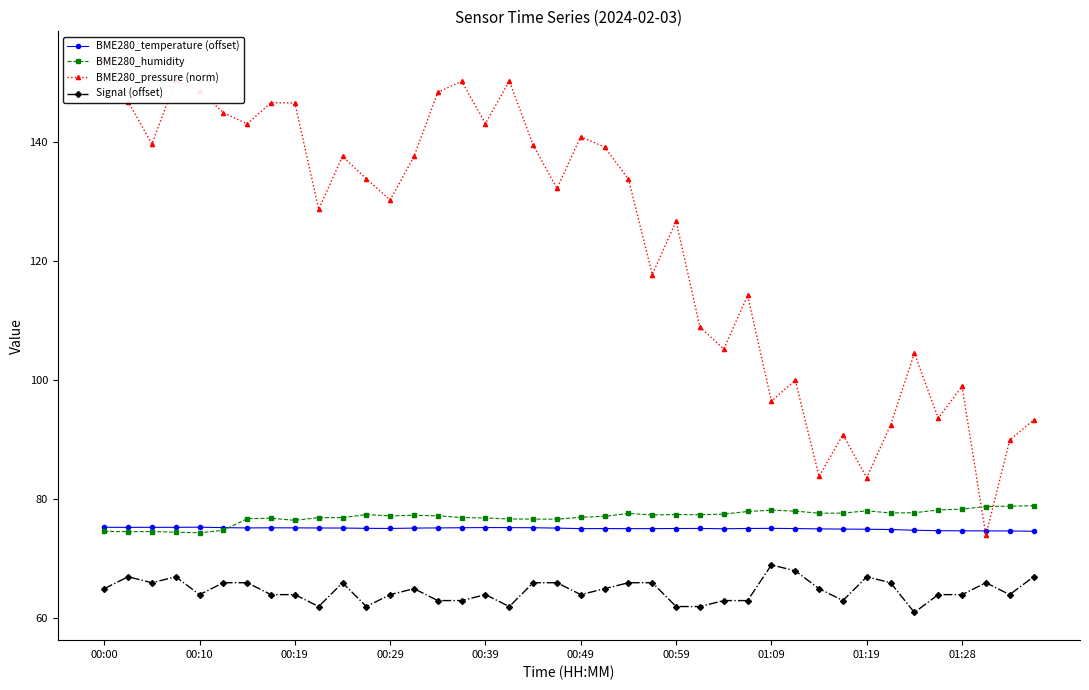

True or false: BME280_temperature (offset) has more than 2 points higher than both neighbors.

True